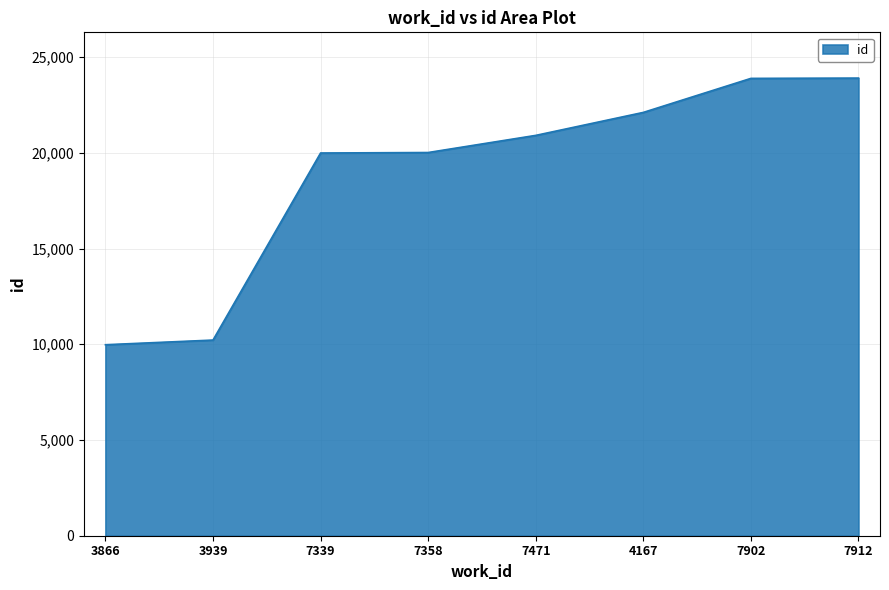

Approximately how many times larger is the value at 4167 compared to 7902?

0.9